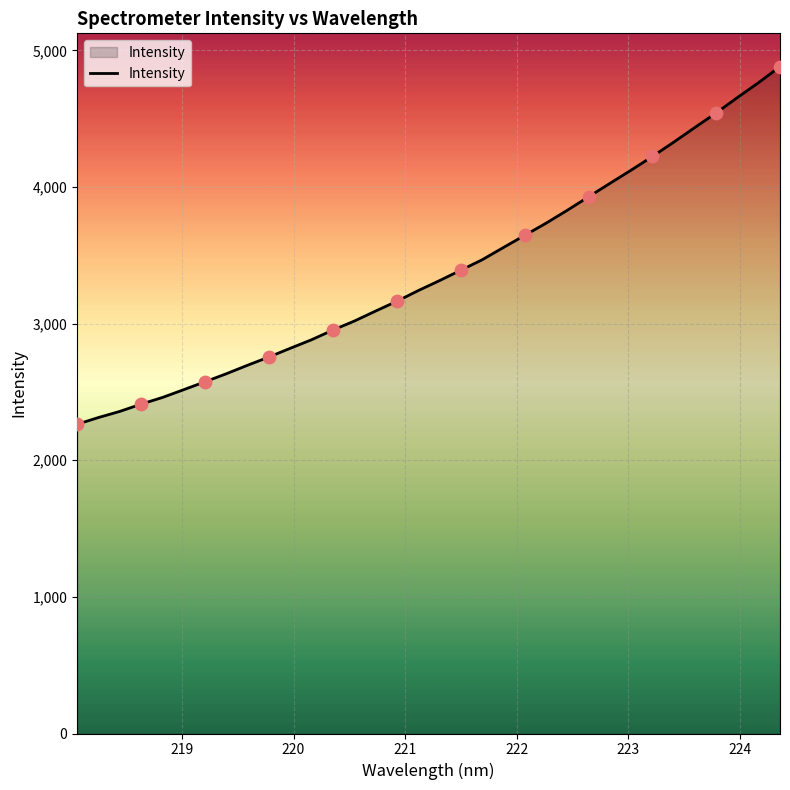

What is the difference between the maximum and minimum values?

2617.0